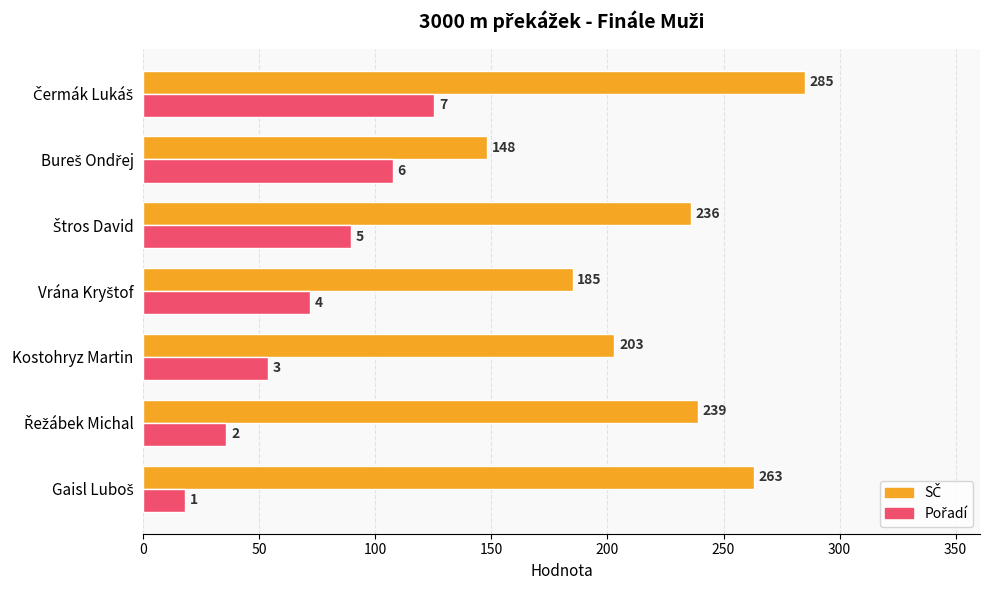

What is the maximum value shown in the chart?

285.0